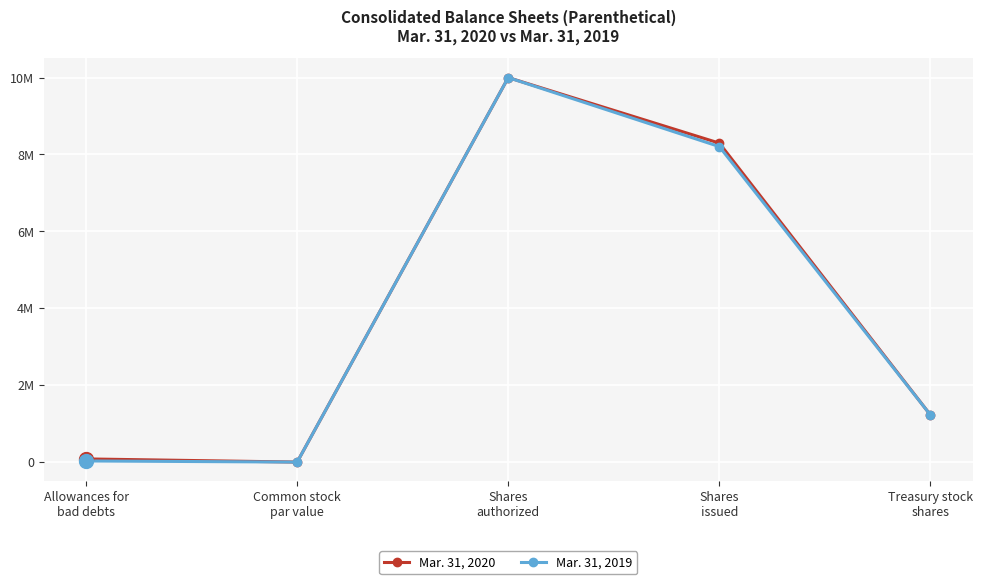

Reading right to left, list all the values displayed in this chart.

Mar. 31, 2020: Treasury stock
shares=1225716	Shares
issued=8295160	Shares
authorized=10000000	Common stock
par value=1	Allowances for
bad debts=82417
Mar. 31, 2019: Treasury stock
shares=1225716	Shares
issued=8205160	Shares
authorized=10000000	Common stock
par value=1	Allowances for
bad debts=29178